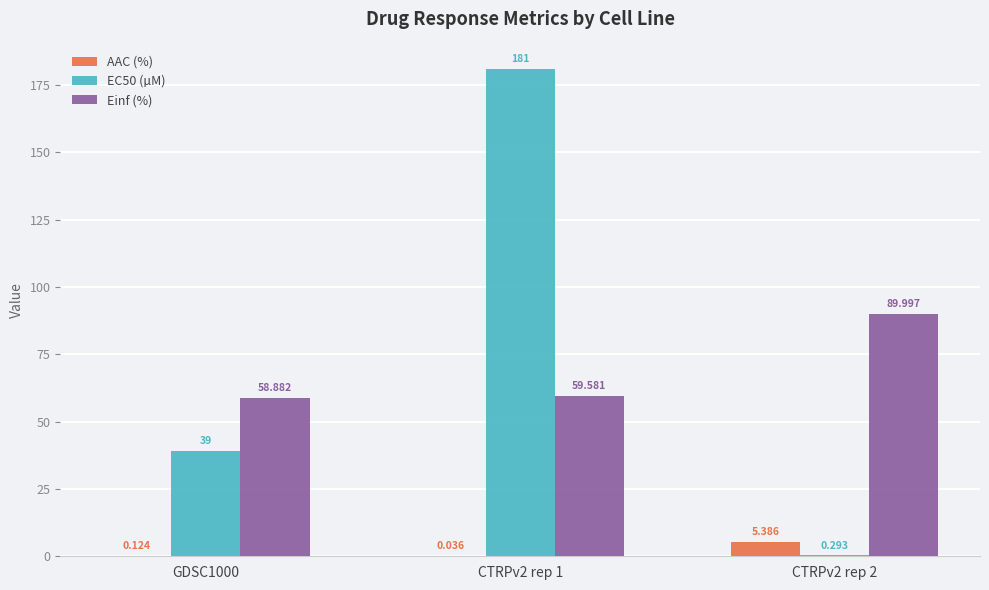

Is the value of EC50 (µM) at GDSC1000 greater than the value of AAC (%) at GDSC1000?

Yes